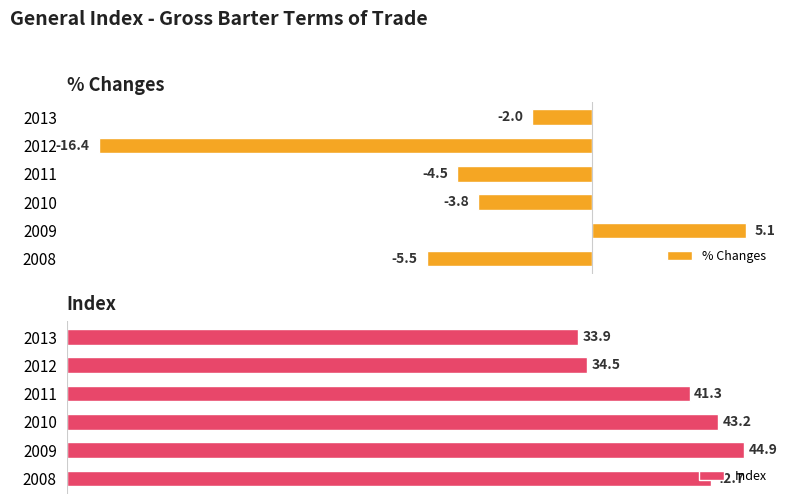

What are all the series names shown in the legend?

% Changes, Index